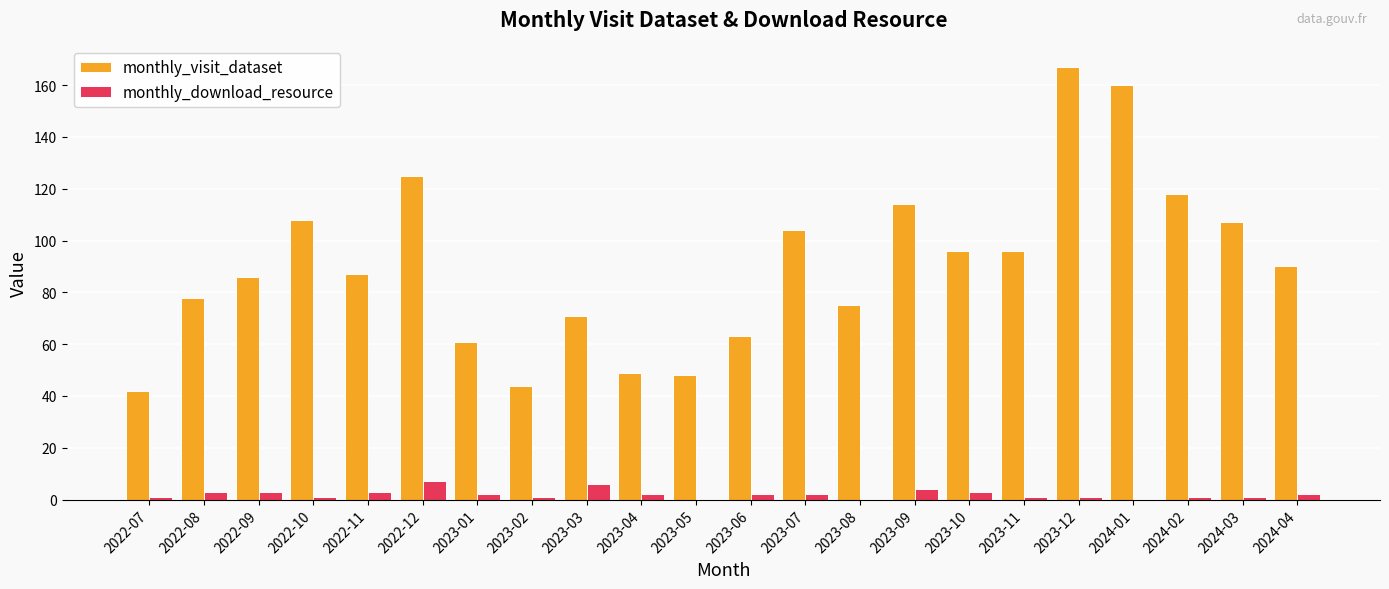

How many groups of bars are there?

22